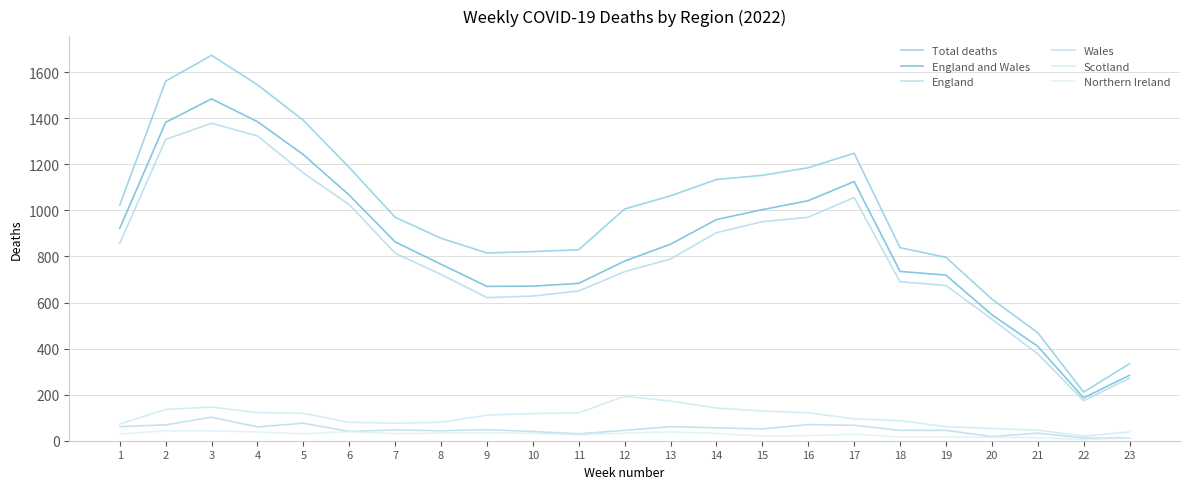

True or false: Wales and Northern Ireland cross at least once.

False